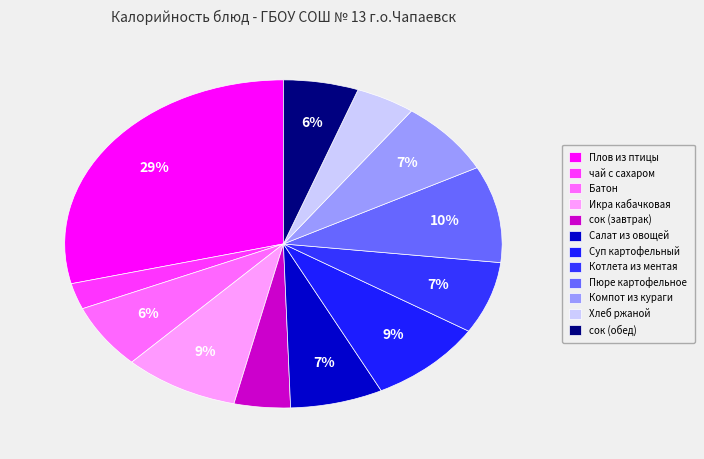

The Икра кабачковая slice represents 9% of the pie. True or false?

True